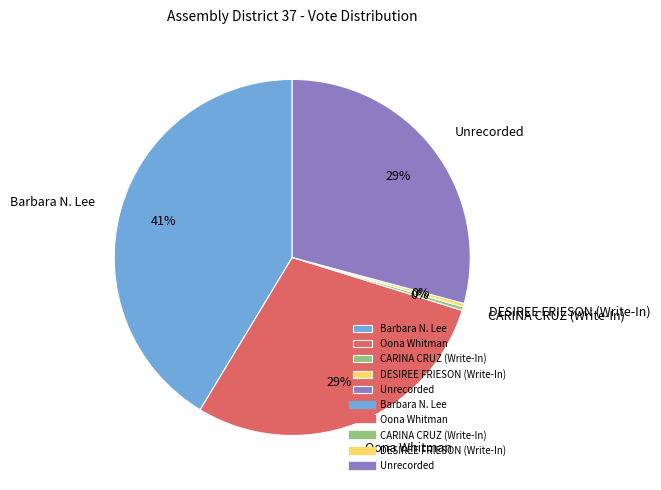

Which has a higher value, Barbara N. Lee or Oona Whitman?

Barbara N. Lee